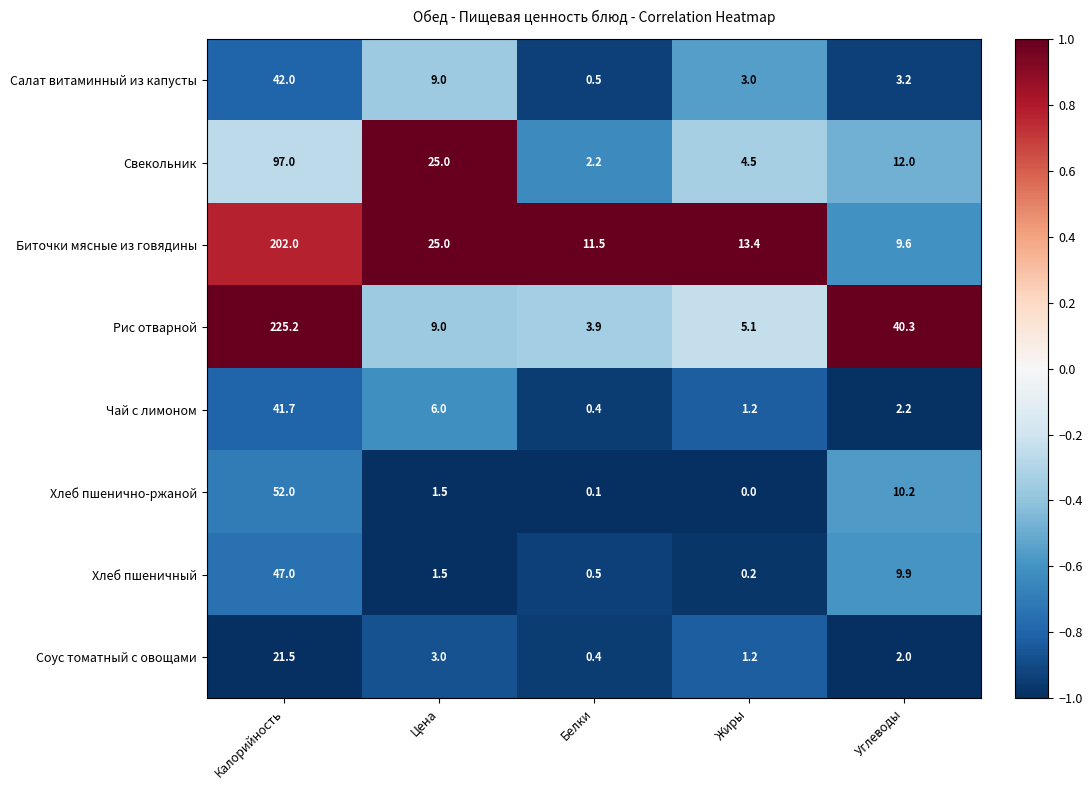

What is the difference between the second highest and minimum values in the Рис отварной series?

36.4